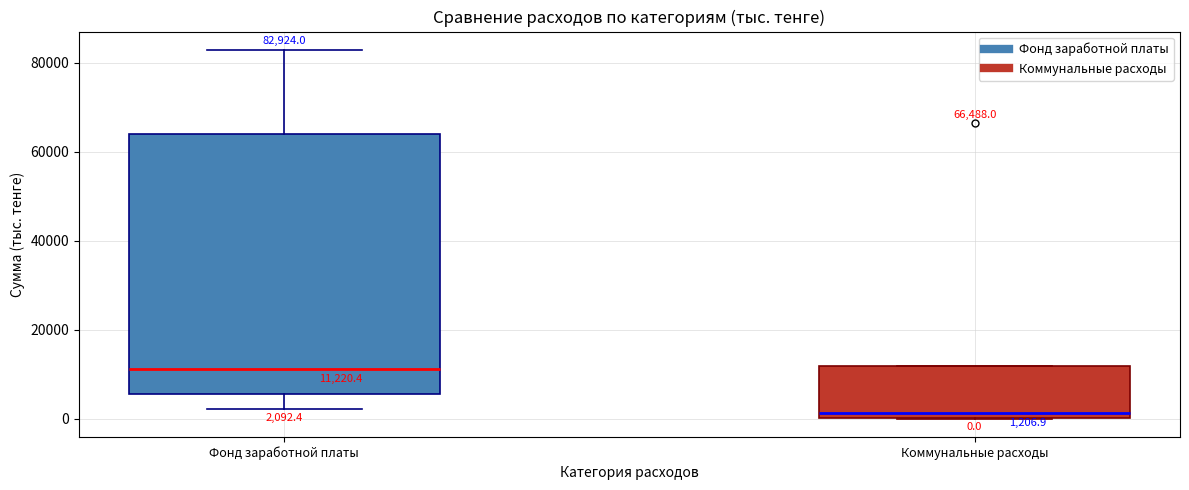

Which box is the tallest, from its lower edge to its upper edge?

Фонд заработной платы